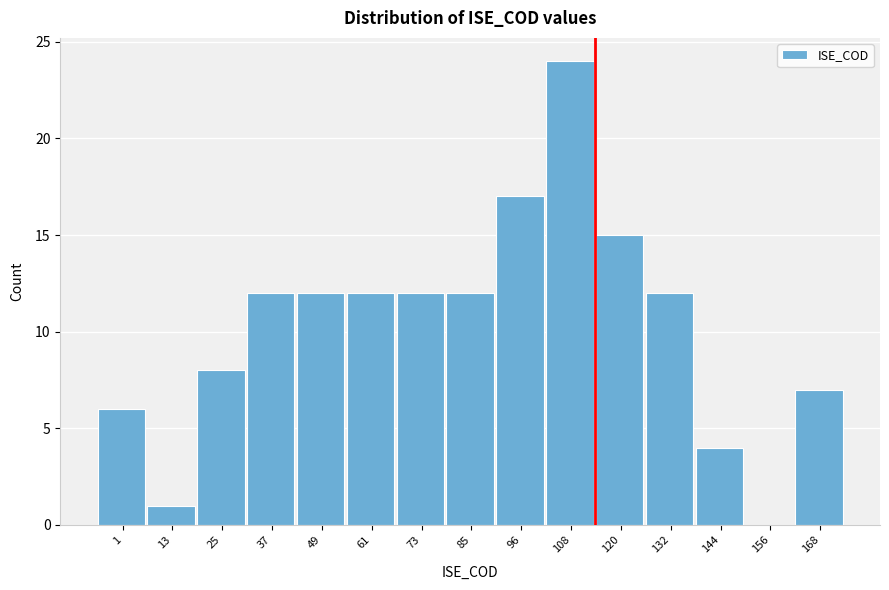

Reading left to right, list all the values displayed in this chart.

1=6	13=1	25=8	37=12	49=12	61=12	73=12	85=12	96=17	108=24	120=15	132=12	144=4	156=0	168=7